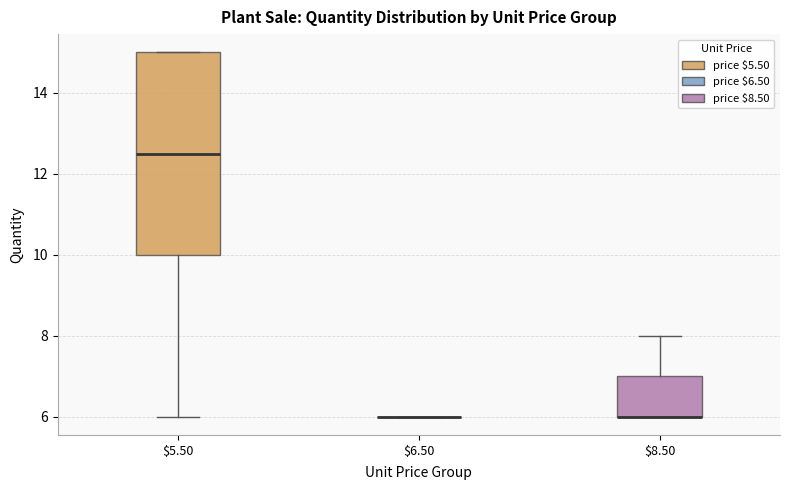

Reading left to right, transcribe this box plot: for each box, give where its median line is, the range the box spans, and where its two whiskers end, as read against the y-axis. The values are not printed on the chart, so give them approximately, as read against the axis.

$5.50: median 12.6, box 10.0 to 15.0, whiskers 6.0 to 15.0
$6.50: box collapsed to a line at 6.0, whiskers 6.0 to 6.0
$8.50: median 6.0 (drawn on the box's lower edge), box 6.0 to 7.0, whiskers 6.0 to 8.0